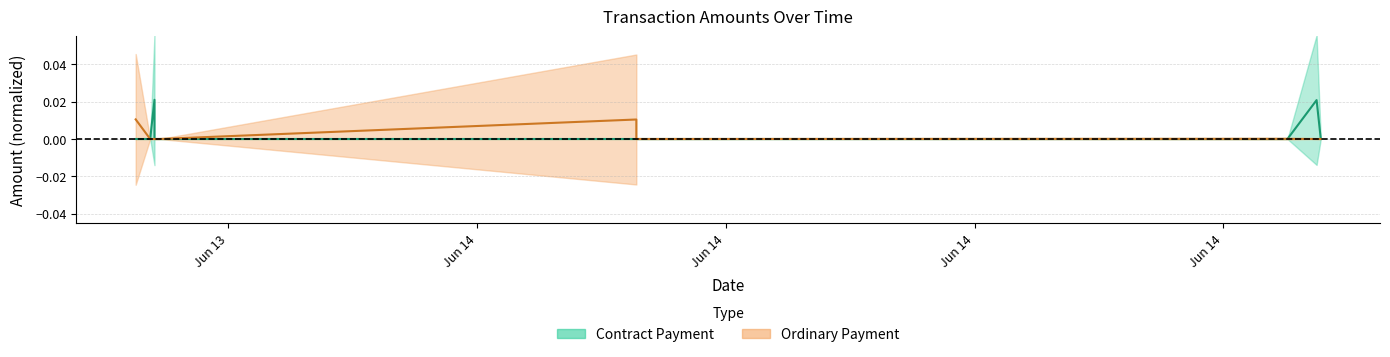

Is it true that Ordinary Payment equals 0.0 at 2022-06-14 02:33:43?

False